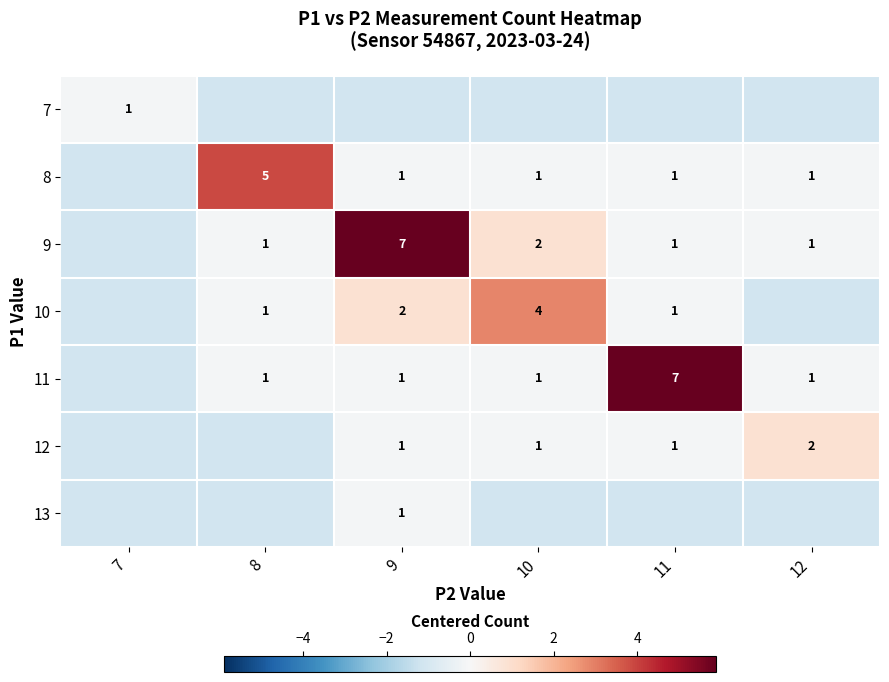

What is the minimum value for 11?

-1.1